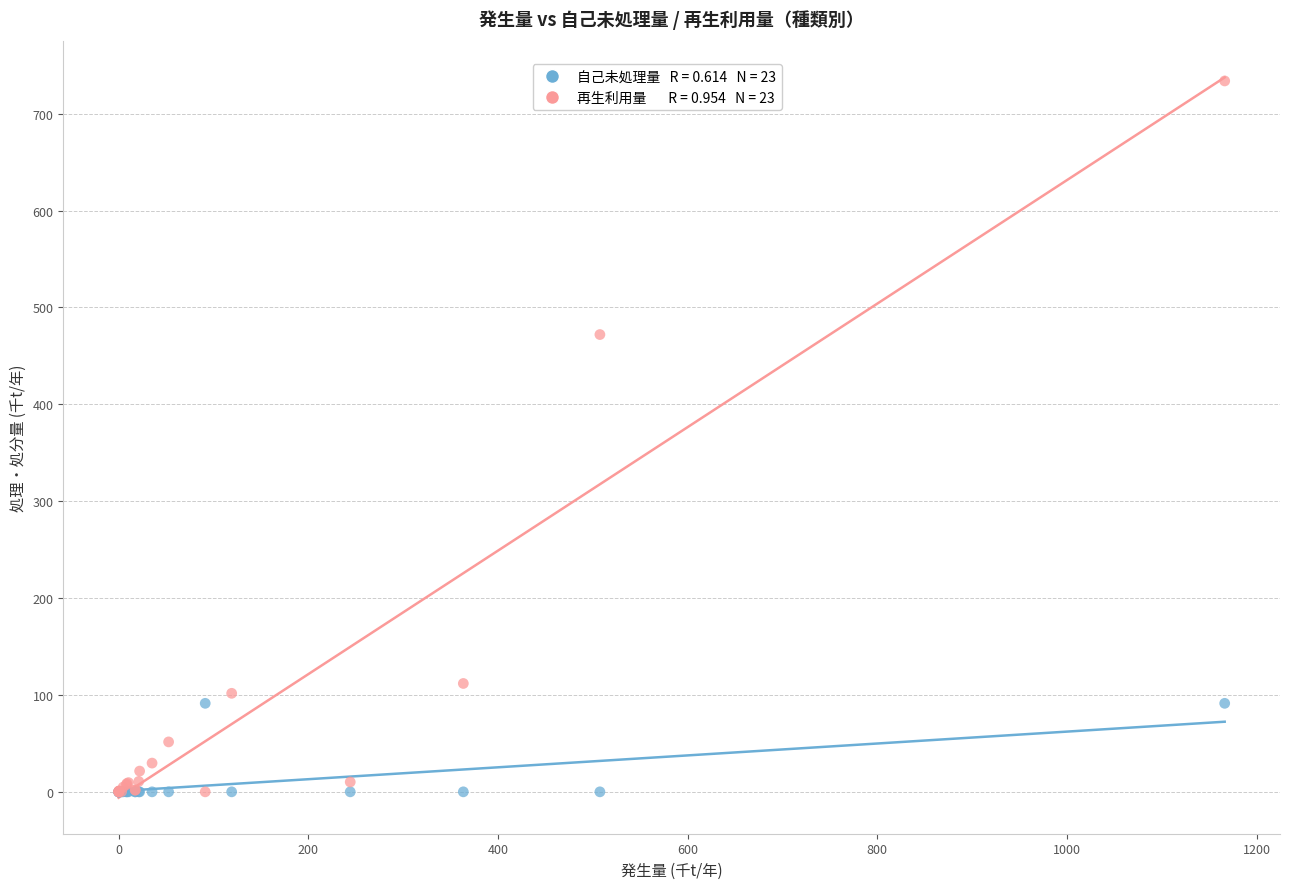

Across all series, what Y value is closest to 366?

472.0